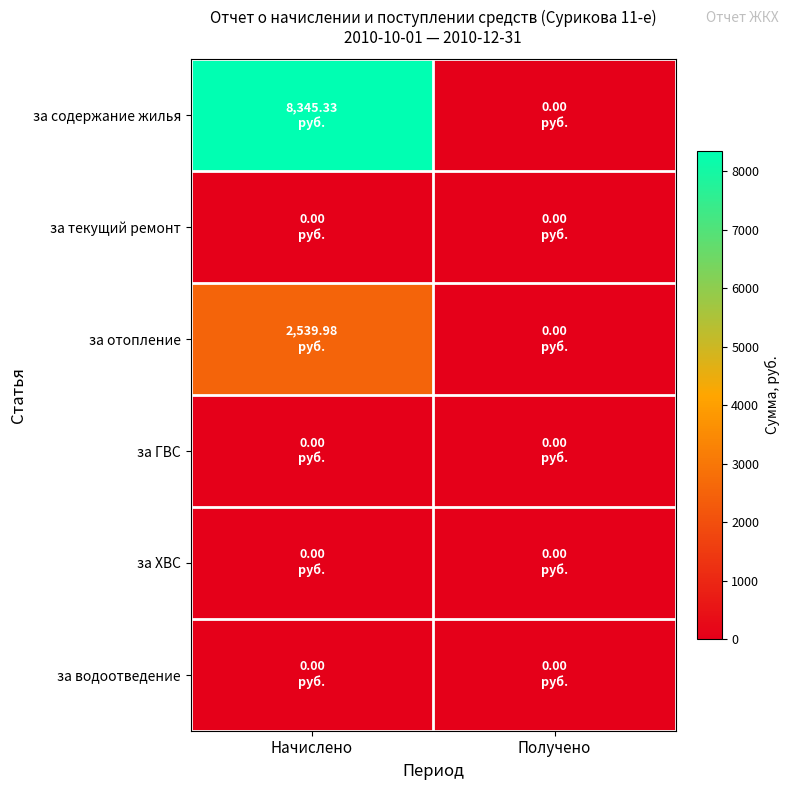

Between Получено and Начислено, which is larger?

Начислено